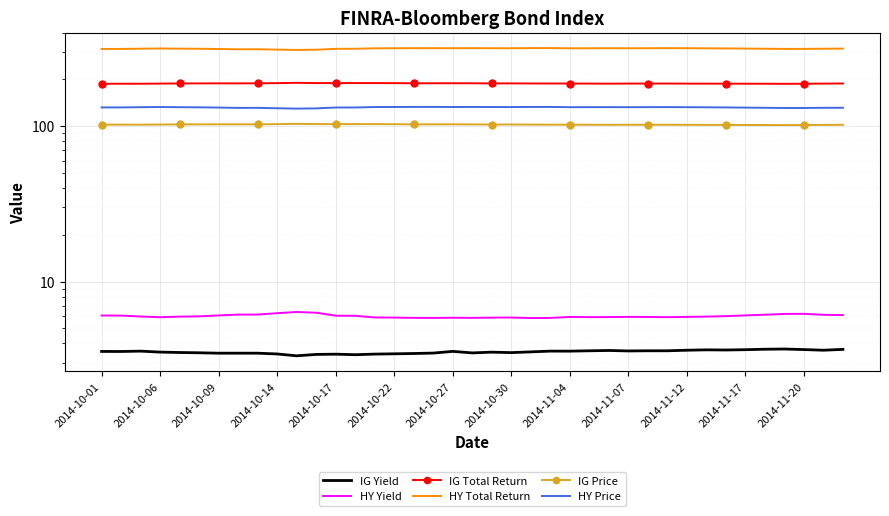

What is the sum of the IG Yield values at 2014-10-14 and 17?

7.0